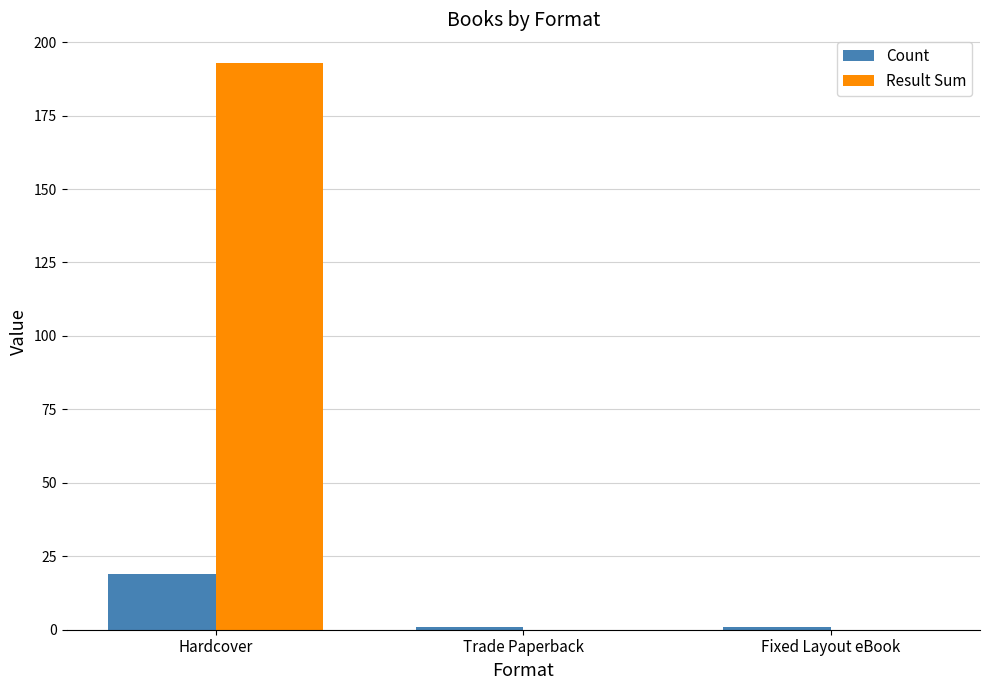

Which category has the highest value across all series?

Hardcover